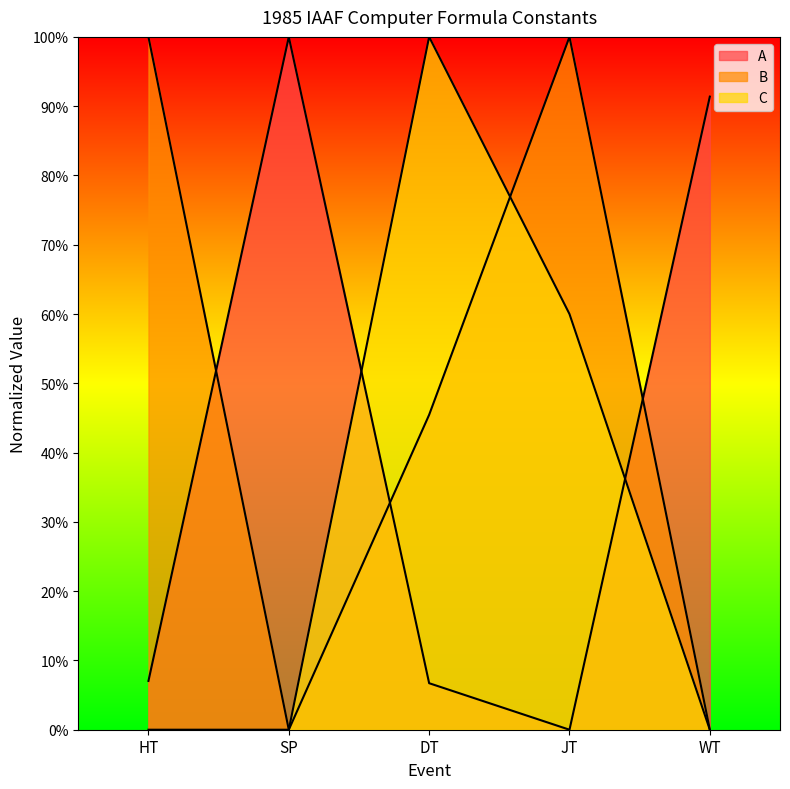

What is the total value across all series at SP?

100.0